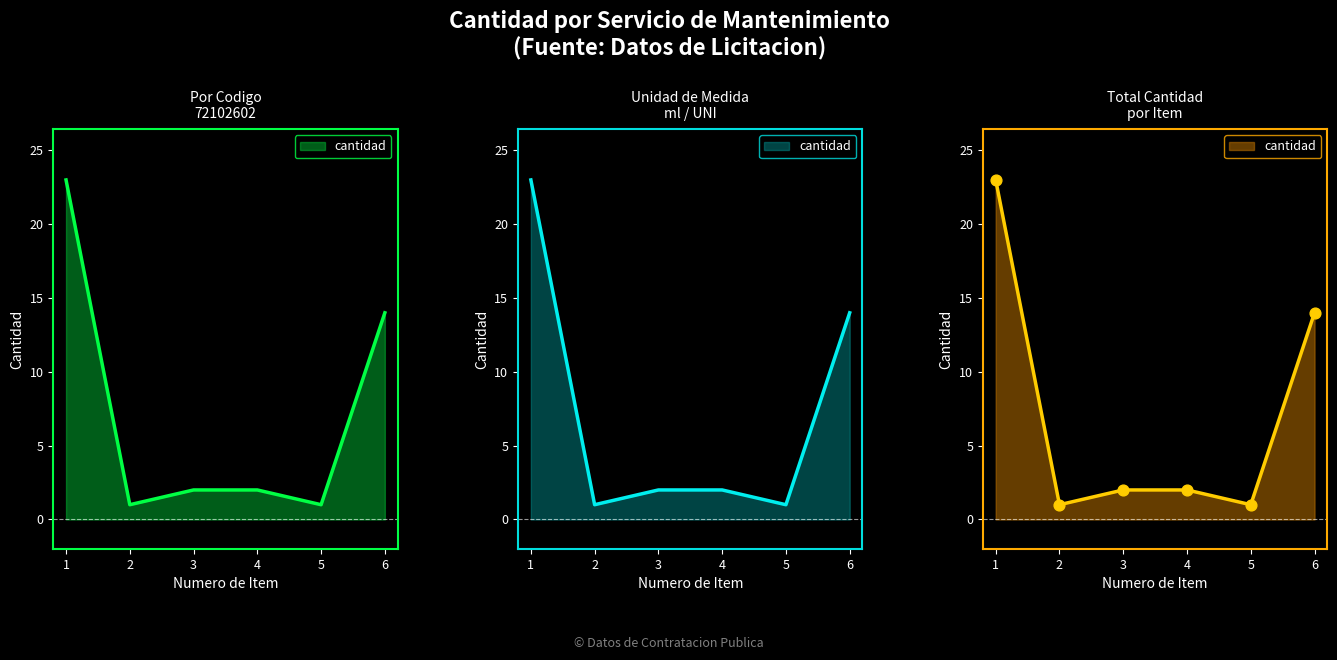

Approximately how many times larger is the value at 6 compared to 3?

7.0